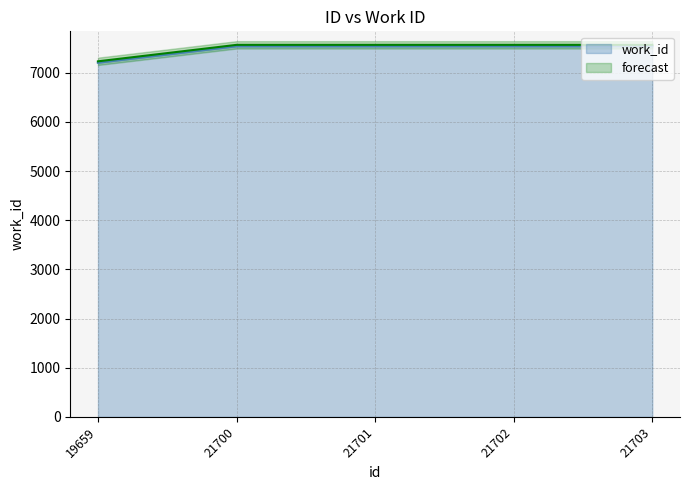

Where is the data nearest to the value 7374?

19659